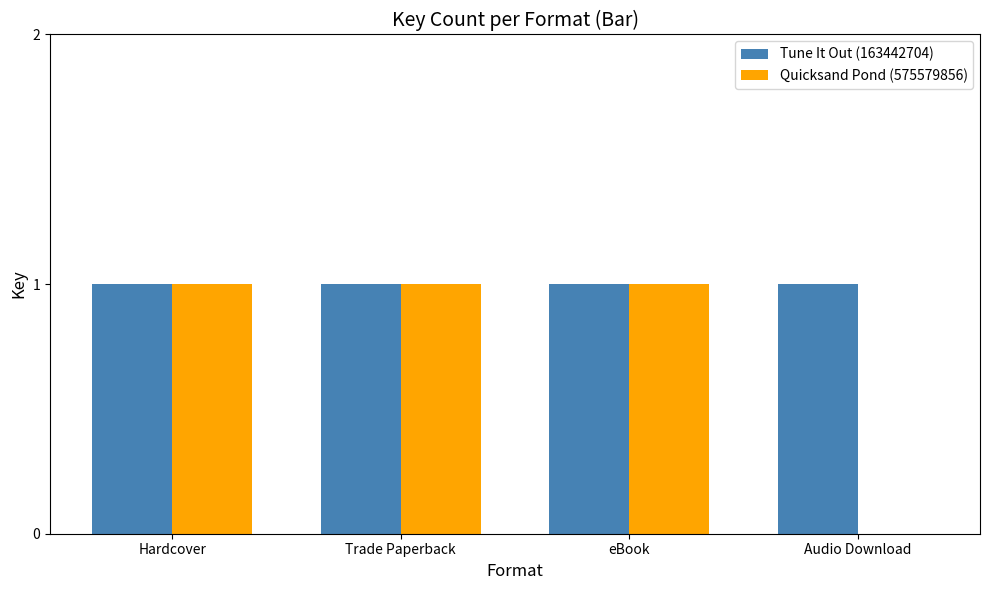

Reading left to right, extract all data points from this chart.

Tune It Out (163442704): Hardcover=1	Trade Paperback=1	eBook=1	Audio Download=1
Quicksand Pond (575579856): Hardcover=1	Trade Paperback=1	eBook=1	Audio Download=0